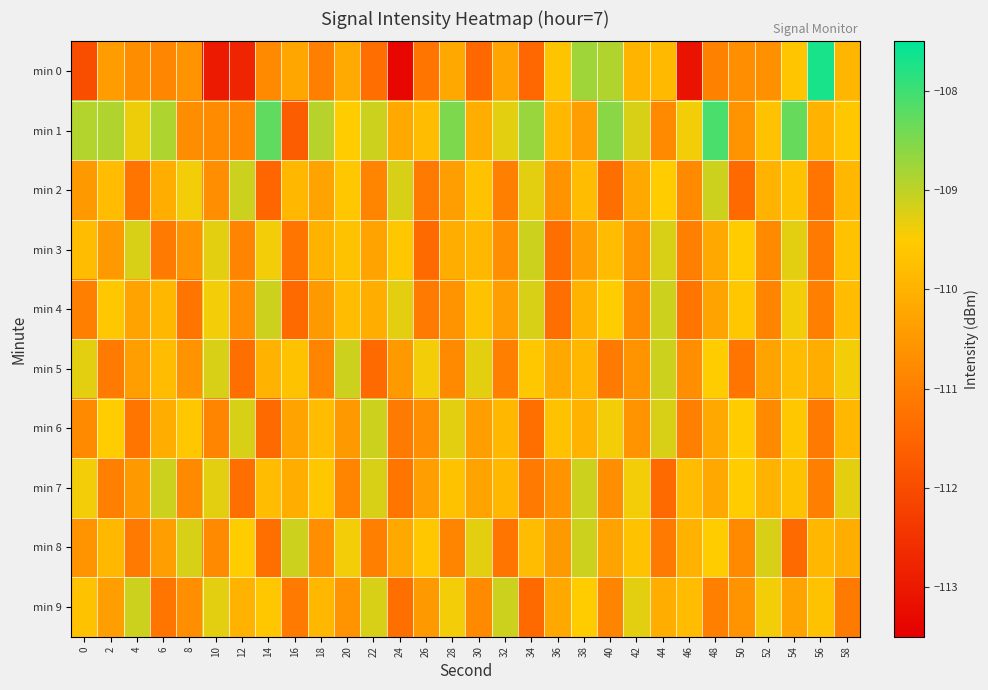

Reading left to right, list all the values displayed in this chart.

min 0: 0=-112.0	2=-110.4	4=-110.7	6=-110.9	8=-110.6	10=-113.0	12=-112.8	14=-110.8	16=-110.2	18=-111.0	20=-110.2	22=-111.3	24=-113.3	26=-111.2	28=-110.2	30=-111.4	32=-110.3	34=-111.4	36=-109.6	38=-108.8	40=-108.9	42=-109.9	44=-109.9	46=-113.1	48=-110.9	50=-110.7	52=-110.7	54=-109.6	56=-107.7	58=-109.9
min 1: 0=-108.9	2=-108.9	4=-109.4	6=-108.9	8=-110.7	10=-110.8	12=-110.8	14=-108.3	16=-111.6	18=-108.9	20=-109.5	22=-109.1	24=-110.2	26=-109.8	28=-108.5	30=-110.1	32=-109.3	34=-108.7	36=-109.9	38=-110.4	40=-108.6	42=-109.2	44=-110.8	46=-109.4	48=-108.1	50=-110.6	52=-109.7	54=-108.3	56=-110.0	58=-109.6
min 2: 0=-110.5	2=-109.8	4=-111.2	6=-110.1	8=-109.4	10=-110.7	12=-109.1	14=-111.5	16=-109.9	18=-110.3	20=-109.6	22=-110.9	24=-109.2	26=-111.1	28=-110.4	30=-109.7	32=-111.0	34=-109.3	36=-110.6	38=-109.8	40=-111.3	42=-110.2	44=-109.5	46=-110.8	48=-109.1	50=-111.4	52=-110.0	54=-109.7	56=-111.2	58=-109.9
min 3: 0=-109.8	2=-110.5	4=-109.2	6=-111.1	8=-110.6	10=-109.3	12=-110.9	14=-109.4	16=-111.2	18=-110.0	20=-109.7	22=-110.3	24=-109.6	26=-111.4	28=-110.1	30=-109.9	32=-110.7	34=-109.1	36=-111.3	38=-110.4	40=-109.8	42=-110.6	44=-109.2	46=-111.0	48=-110.2	50=-109.5	52=-110.8	54=-109.3	56=-111.1	58=-109.7
min 4: 0=-111.0	2=-109.6	4=-110.3	6=-109.9	8=-111.2	10=-109.4	12=-110.7	14=-109.1	16=-111.4	18=-110.5	20=-109.8	22=-110.1	24=-109.3	26=-111.1	28=-110.6	30=-109.7	32=-110.4	34=-109.2	36=-111.3	38=-110.0	40=-109.5	42=-110.8	44=-109.1	46=-111.2	48=-110.3	50=-109.6	52=-110.9	54=-109.4	56=-111.0	58=-109.8
min 5: 0=-109.3	2=-111.1	4=-110.4	6=-109.8	8=-110.6	10=-109.2	12=-111.3	14=-110.0	16=-109.7	18=-110.9	20=-109.1	22=-111.4	24=-110.5	26=-109.4	28=-110.8	30=-109.3	32=-111.0	34=-109.6	36=-110.2	38=-109.9	40=-111.1	42=-110.6	44=-109.1	46=-110.7	48=-109.5	50=-111.2	52=-110.3	54=-109.8	56=-110.1	58=-109.4
min 6: 0=-110.8	2=-109.5	4=-111.2	6=-110.1	8=-109.6	10=-110.9	12=-109.2	14=-111.4	16=-110.3	18=-109.8	20=-110.5	22=-109.1	24=-111.1	26=-110.7	28=-109.3	30=-110.4	32=-109.9	34=-111.3	36=-109.7	38=-110.0	40=-109.4	42=-110.6	44=-109.2	46=-111.0	48=-110.2	50=-109.5	52=-110.8	54=-109.6	56=-111.1	58=-109.9
min 7: 0=-109.4	2=-111.0	4=-110.5	6=-109.1	8=-110.8	10=-109.3	12=-111.3	14=-109.8	16=-110.1	18=-109.6	20=-110.9	22=-109.2	24=-111.2	26=-110.4	28=-109.7	30=-110.3	32=-109.9	34=-111.1	36=-110.6	38=-109.1	40=-110.7	42=-109.4	44=-111.4	46=-109.8	48=-110.2	50=-109.5	52=-110.0	54=-109.7	56=-111.0	58=-109.3
min 8: 0=-110.6	2=-109.9	4=-111.1	6=-110.4	8=-109.2	10=-110.8	12=-109.5	14=-111.3	16=-109.1	18=-110.7	20=-109.4	22=-111.0	24=-110.2	26=-109.6	28=-110.9	30=-109.3	32=-111.2	34=-109.8	36=-110.5	38=-109.1	40=-110.3	42=-109.7	44=-111.1	46=-110.0	48=-109.5	50=-110.8	52=-109.2	54=-111.4	56=-109.9	58=-110.1
min 9: 0=-109.7	2=-110.4	4=-109.1	6=-111.2	8=-110.7	10=-109.3	12=-110.0	14=-109.6	16=-111.1	18=-109.9	20=-110.6	22=-109.2	24=-111.3	26=-110.5	28=-109.4	30=-110.8	32=-109.1	34=-111.4	36=-110.2	38=-109.5	40=-110.9	42=-109.3	44=-110.1	46=-109.8	48=-111.0	50=-110.6	52=-109.4	54=-110.3	56=-109.7	58=-111.1